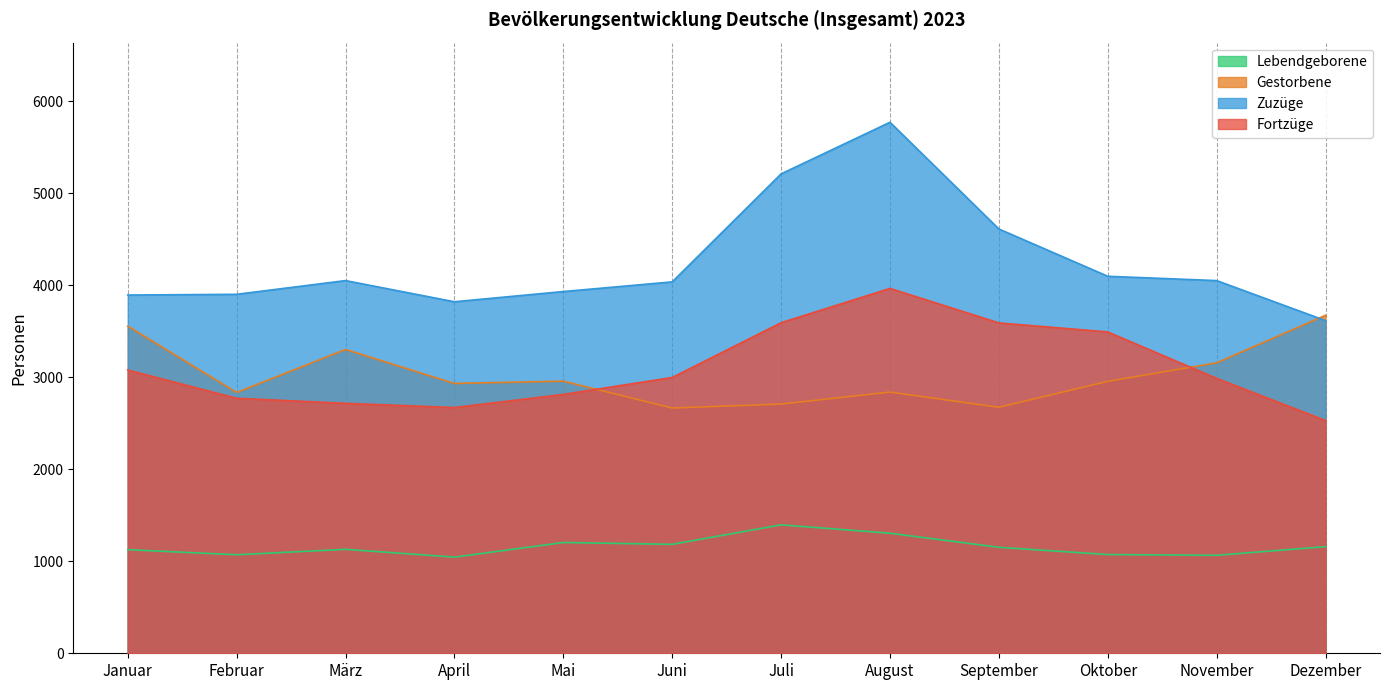

Is it true that Fortzüge equals 6268 at September?

False